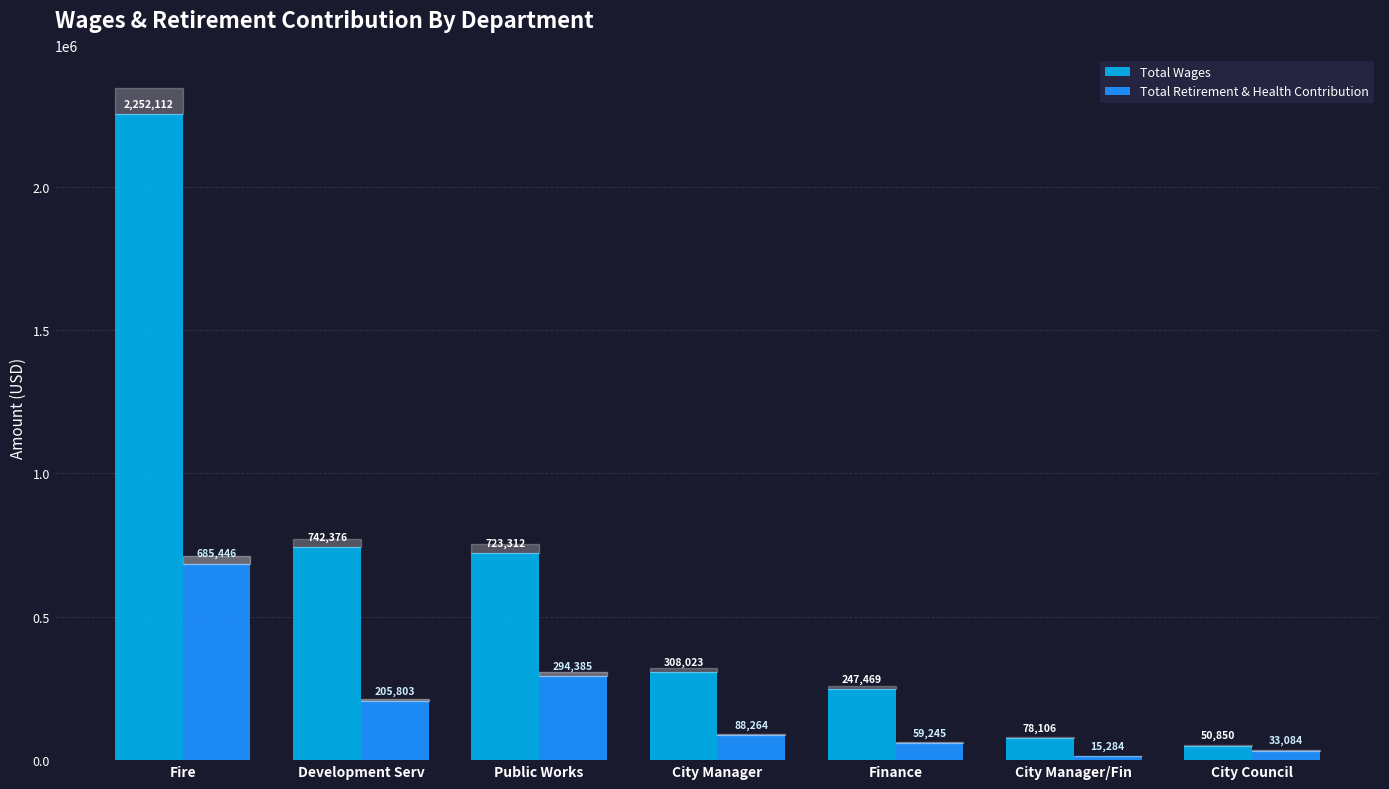

At which label is Total Retirement & Health Contribution closest to 350365?

Public Works